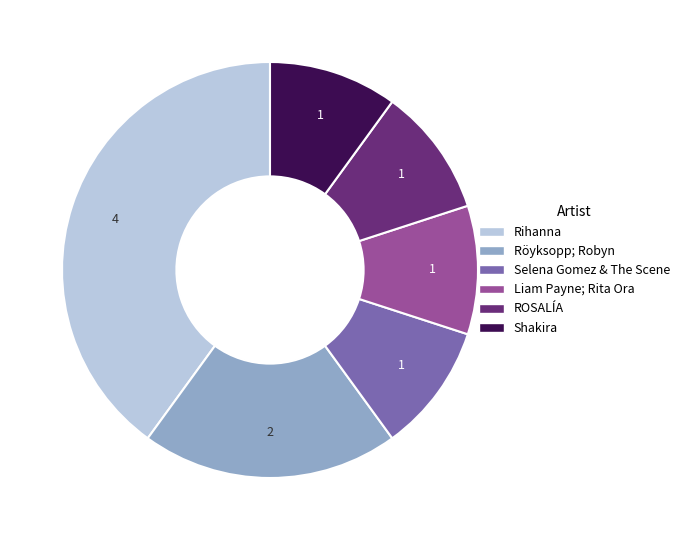

Which category has the biggest portion of the pie?

Rihanna